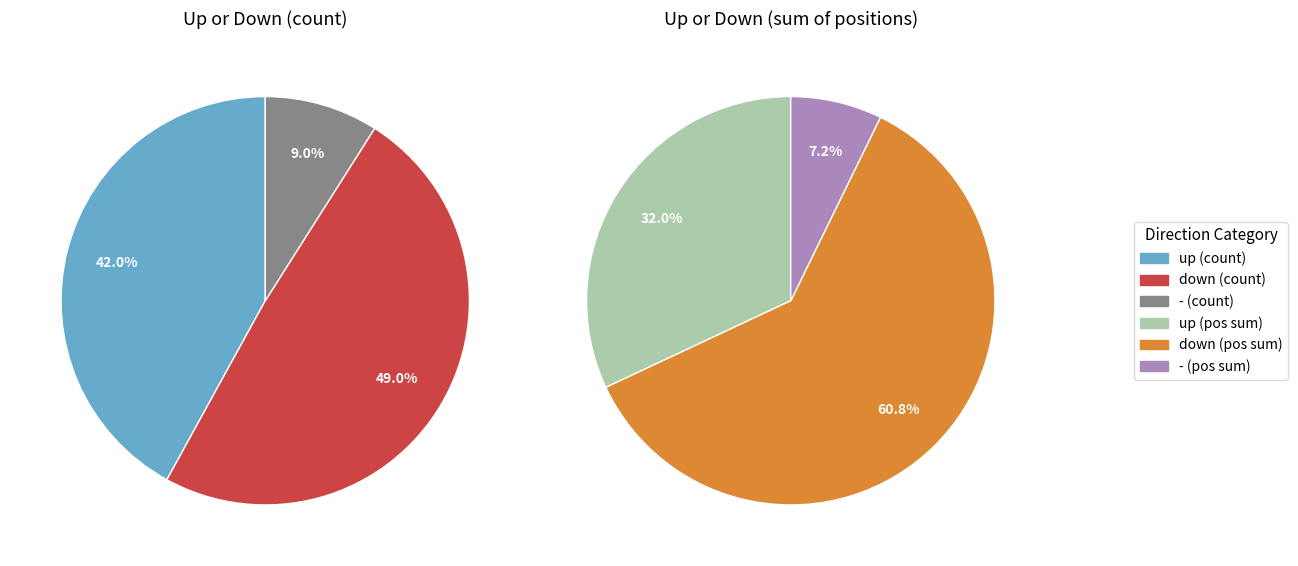

True or false: down accounts for 43% of the total.

False